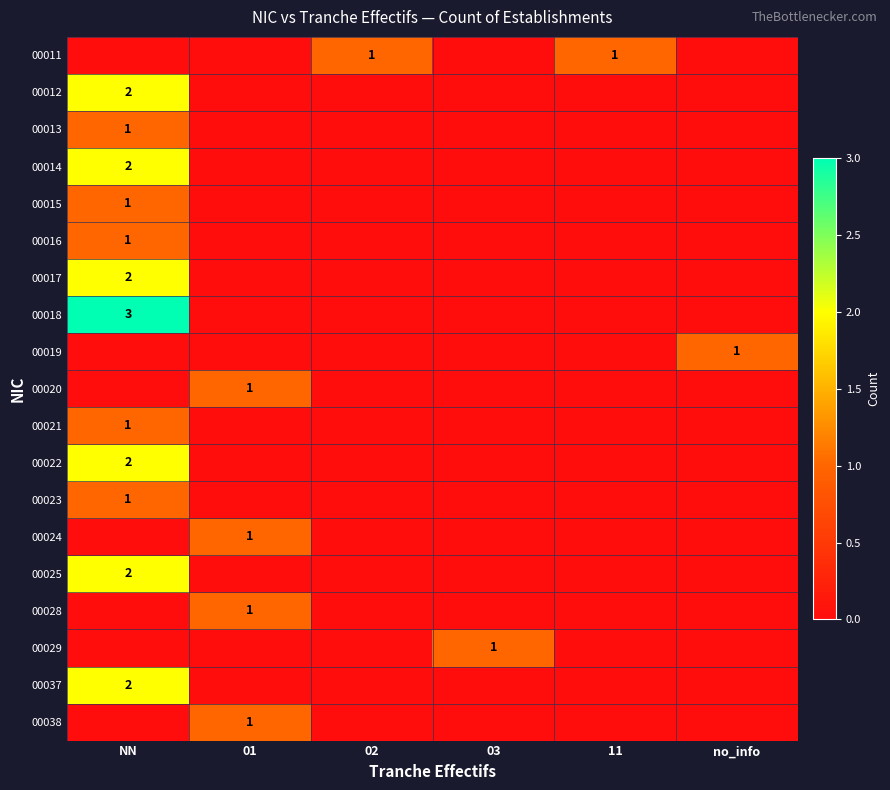

Is it true that 00023 equals 0 at NN?

False